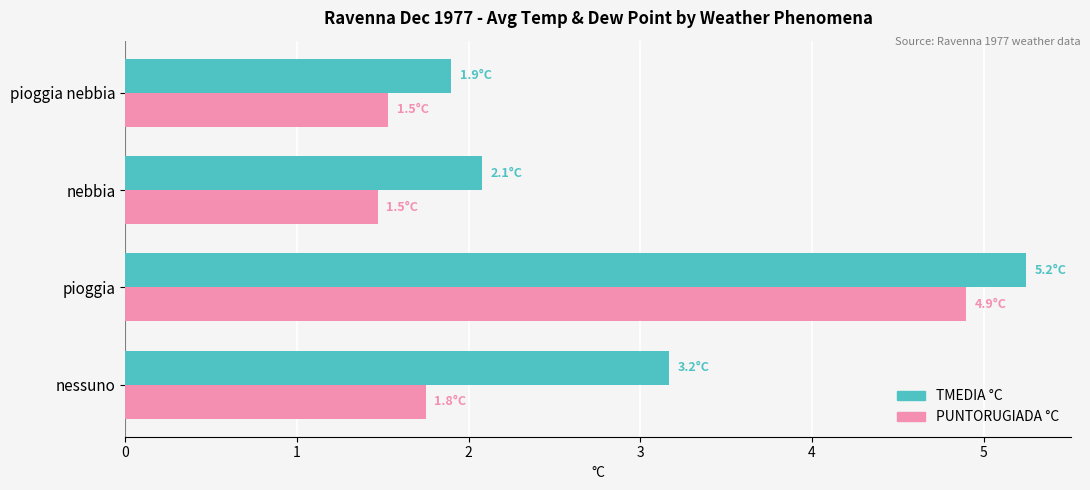

What is the maximum value for PUNTORUGIADA °C?

4.9